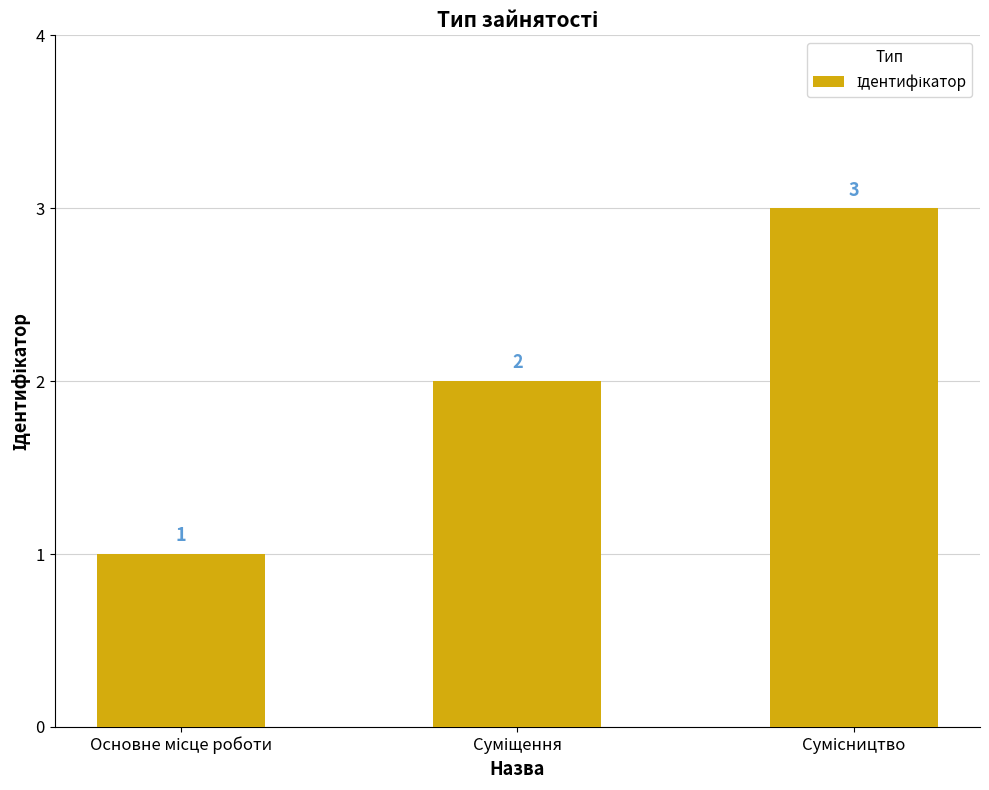

Count the values in the range 1 to 3.

3